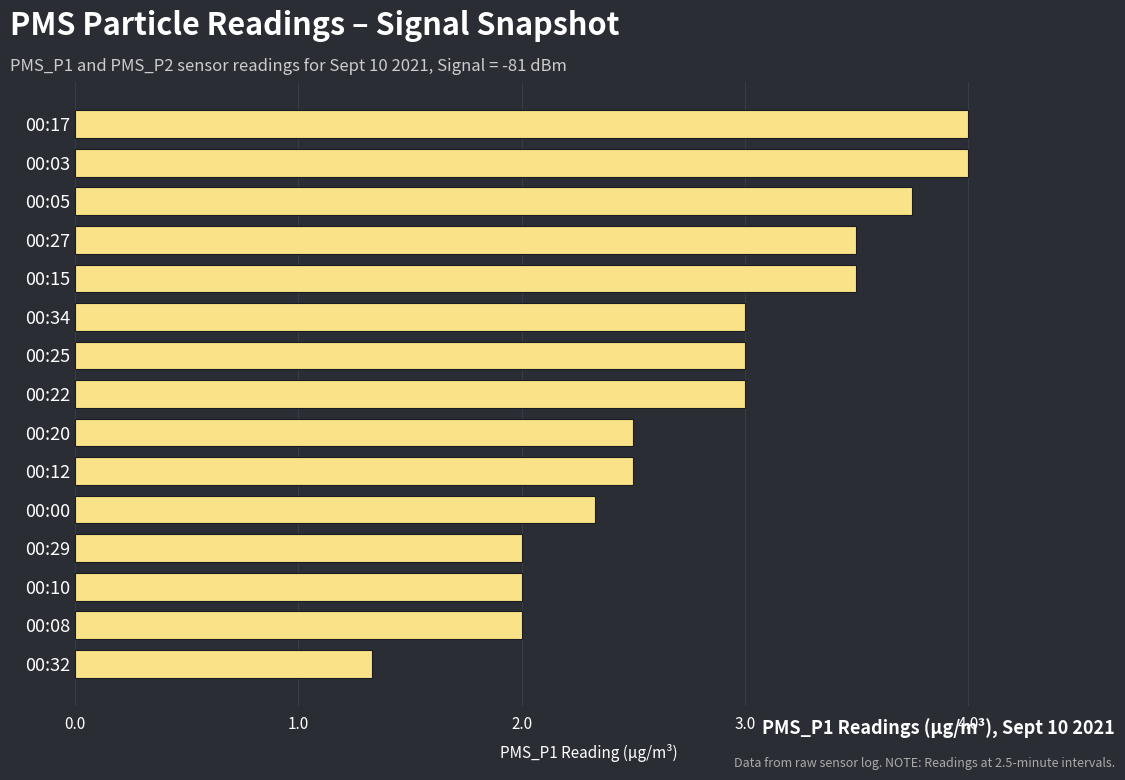

What is the difference between the maximum and minimum values?

2.7